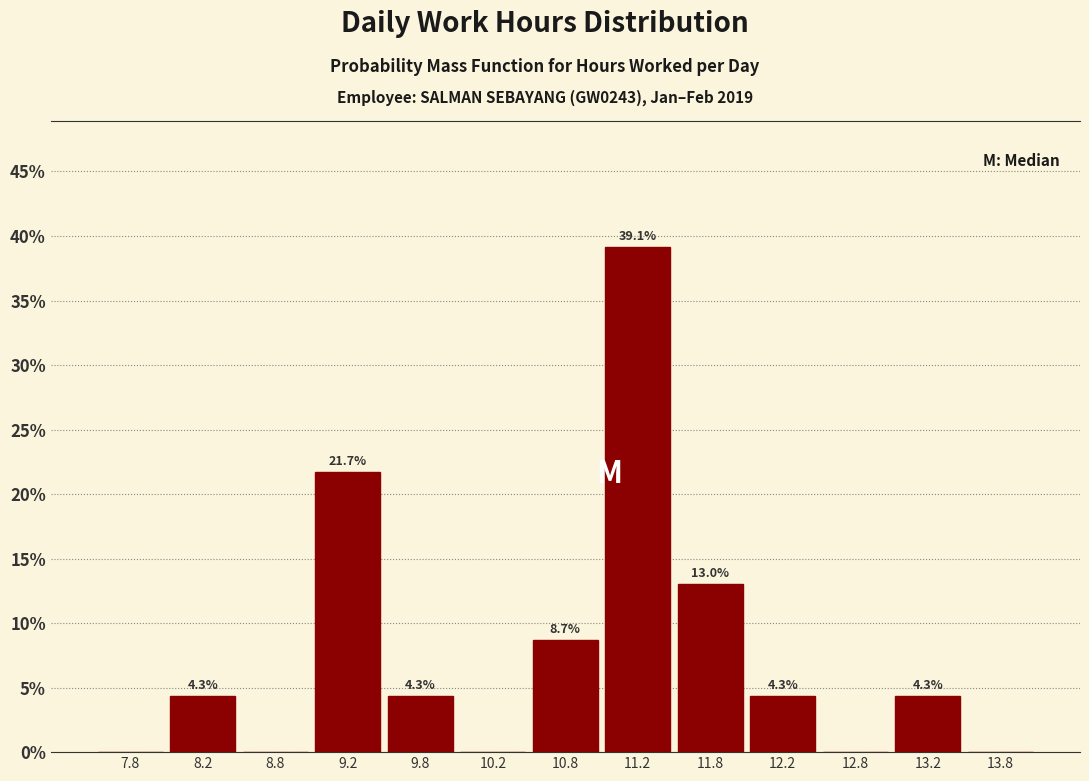

Over which range of the x-axis is the bar tallest?

11.0 to 11.5